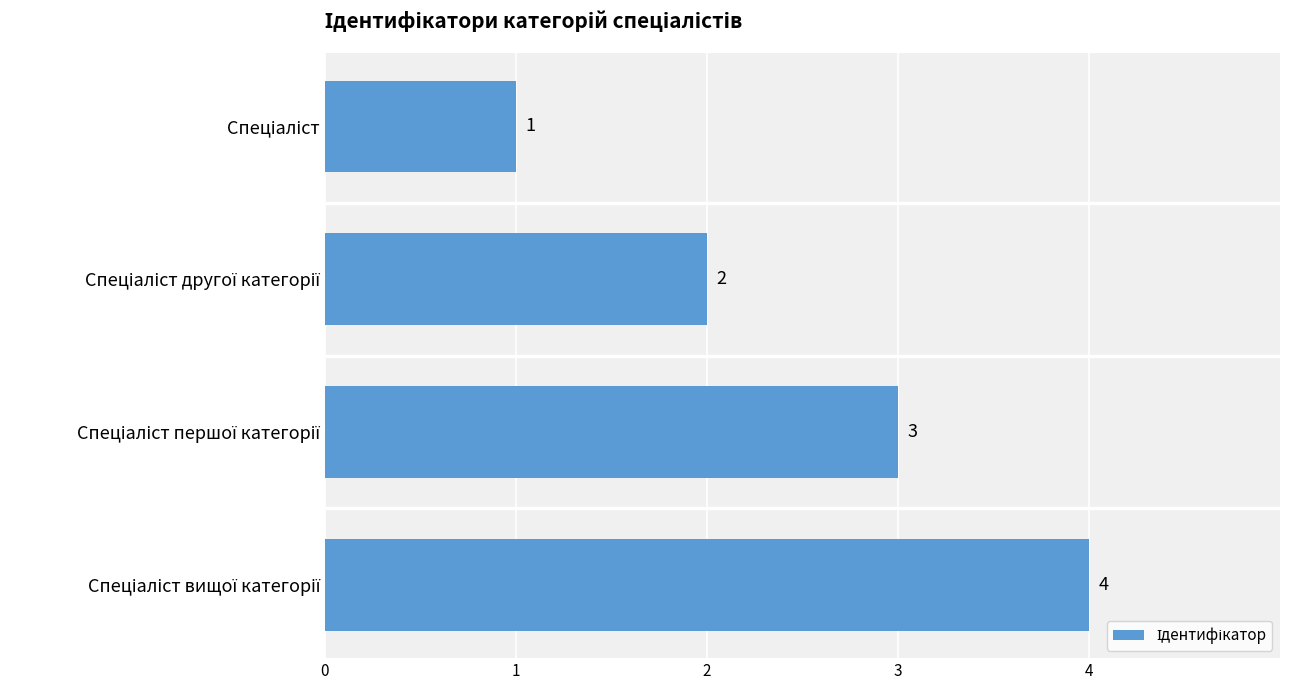

How many values are below 3?

2